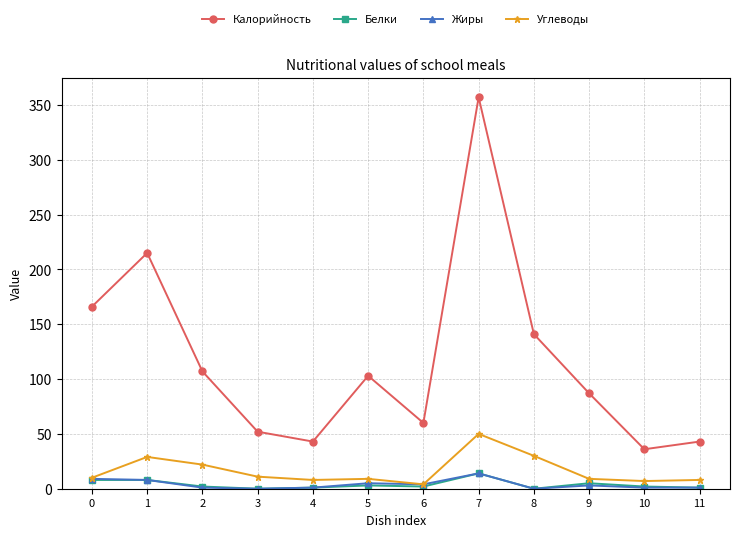

True or false: Калорийность and Жиры intersect in this chart.

False